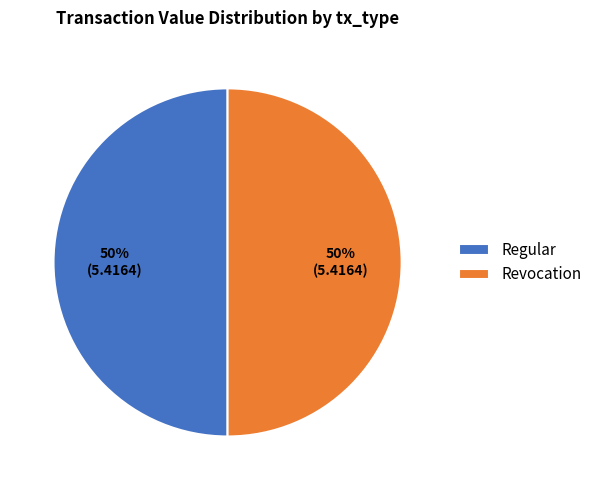

To the nearest percent, what is the combined percentage of Revocation and Regular?

100%